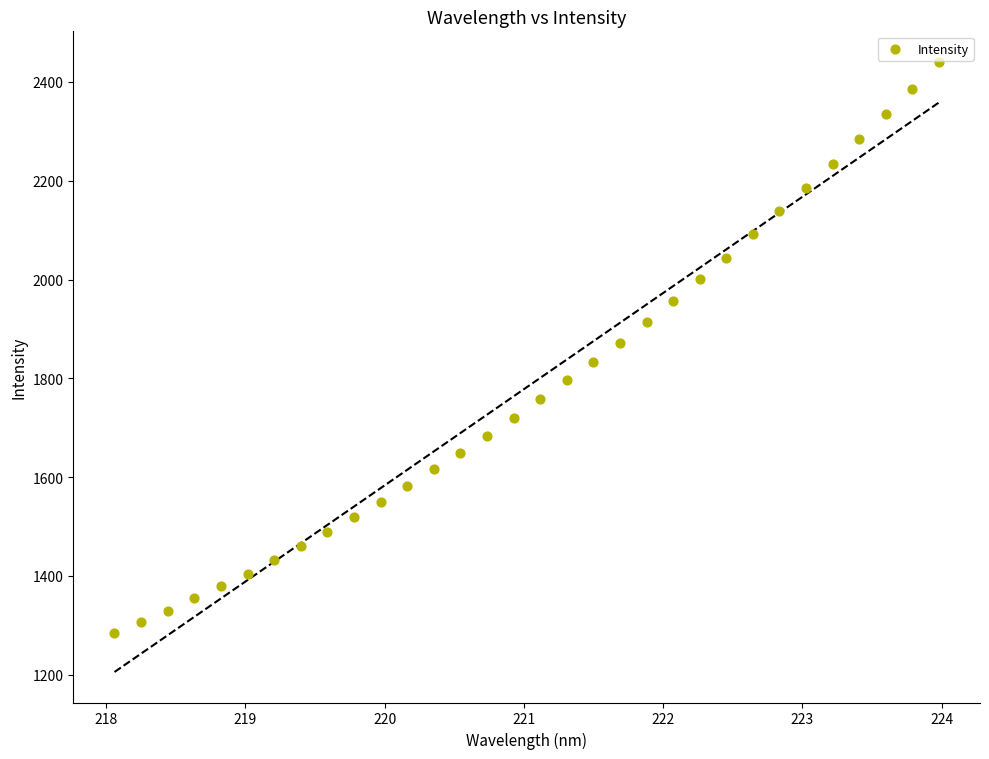

What is the range of X values (max minus min)?

5.9